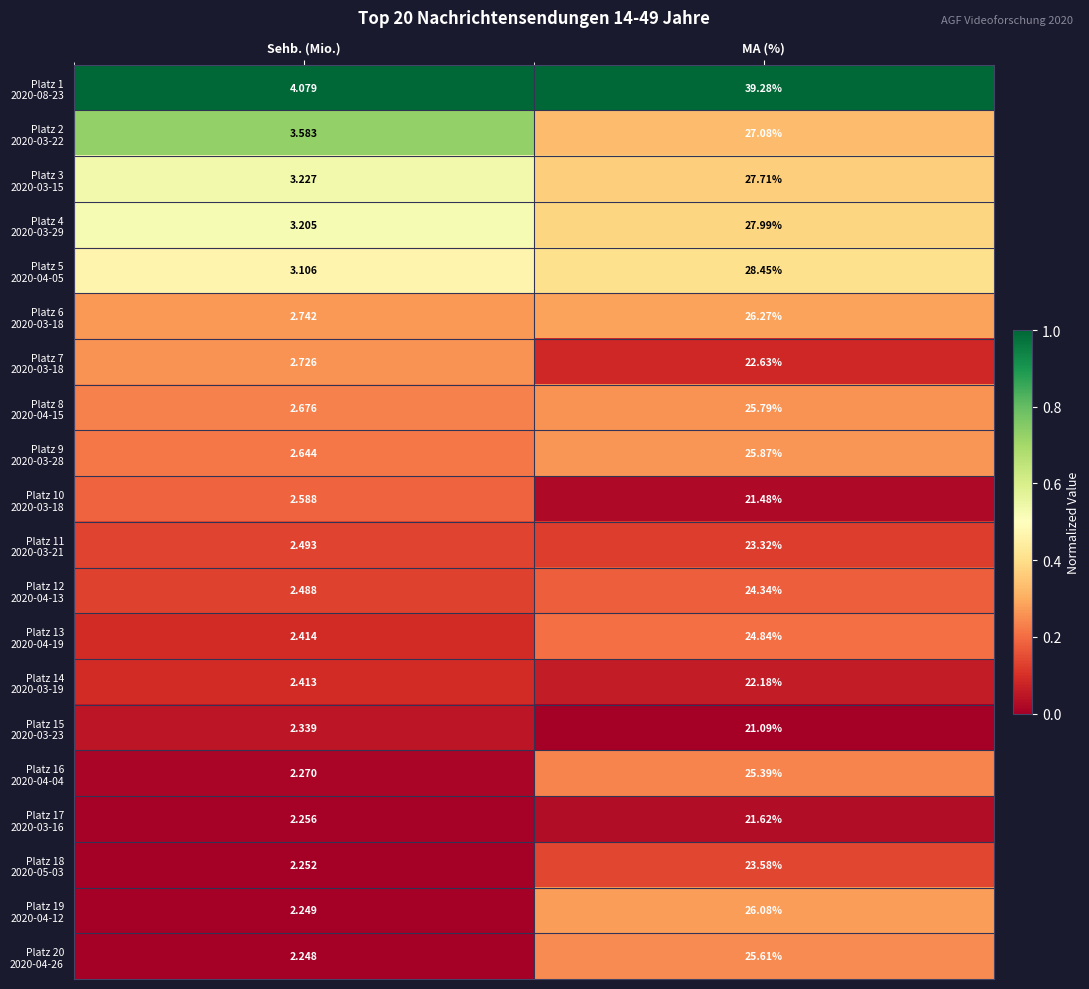

At which category is the sum across all series the highest?

MA (%)